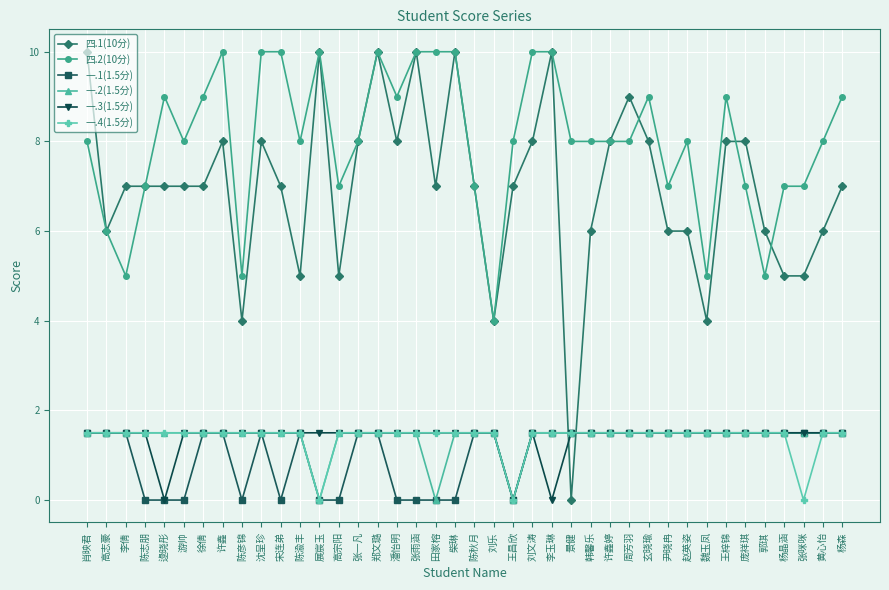

The value of 一.1(1.5分) at 郑文璐 is 1.5. True or false?

True